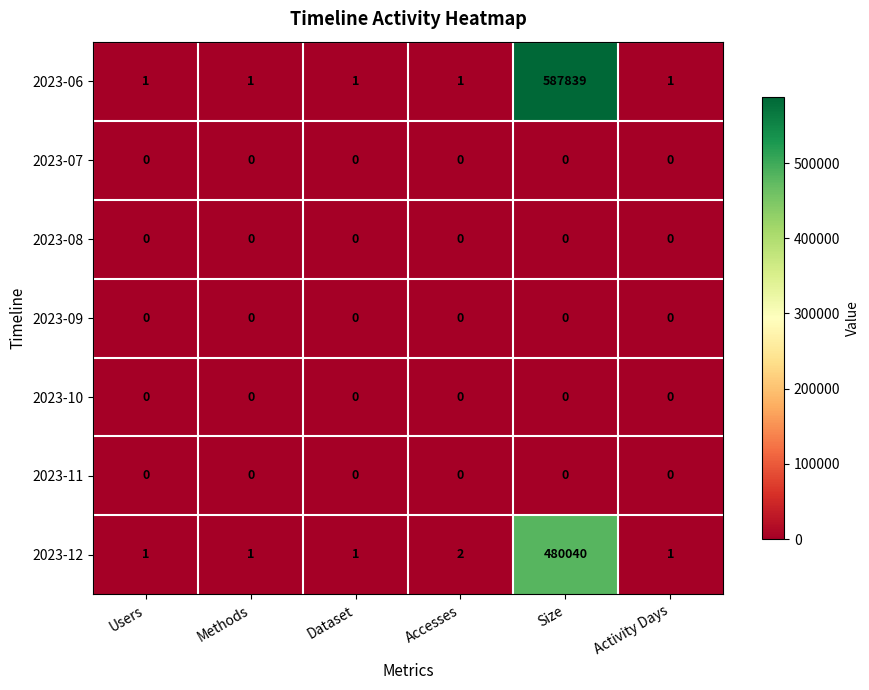

How many distinct data groups are displayed?

7